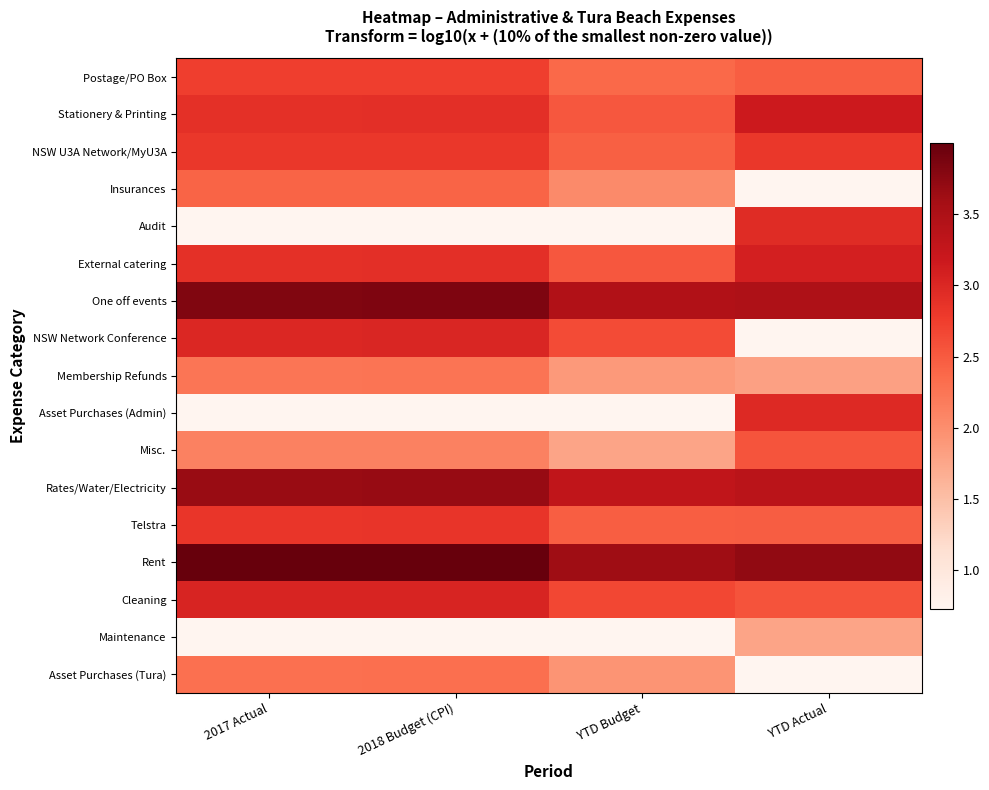

Reading left to right, extract all data points from this chart.

Postage/PO Box: 2017 Actual=2.7	2018 Budget (CPI)=2.7	YTD Budget=2.4	YTD Actual=2.5
Stationery & Printing: 2017 Actual=2.9	2018 Budget (CPI)=2.9	YTD Budget=2.5	YTD Actual=3.2
NSW U3A Network/MyU3A: 2017 Actual=2.8	2018 Budget (CPI)=2.8	YTD Budget=2.4	YTD Actual=2.8
Insurances: 2017 Actual=2.4	2018 Budget (CPI)=2.4	YTD Budget=2.0	YTD Actual=0.7
Audit: 2017 Actual=0.7	2018 Budget (CPI)=0.7	YTD Budget=0.7	YTD Actual=2.9
External catering: 2017 Actual=2.9	2018 Budget (CPI)=2.9	YTD Budget=2.5	YTD Actual=3.1
One off events: 2017 Actual=3.8	2018 Budget (CPI)=3.8	YTD Budget=3.5	YTD Actual=3.5
NSW Network Conference: 2017 Actual=3.0	2018 Budget (CPI)=3.0	YTD Budget=2.6	YTD Actual=0.7
Membership Refunds: 2017 Actual=2.2	2018 Budget (CPI)=2.3	YTD Budget=1.9	YTD Actual=1.8
Asset Purchases (Admin): 2017 Actual=0.7	2018 Budget (CPI)=0.7	YTD Budget=0.7	YTD Actual=3.0
Misc.: 2017 Actual=2.1	2018 Budget (CPI)=2.1	YTD Budget=1.8	YTD Actual=2.6
Rates/Water/Electricity: 2017 Actual=3.7	2018 Budget (CPI)=3.7	YTD Budget=3.3	YTD Actual=3.4
Telstra: 2017 Actual=2.8	2018 Budget (CPI)=2.8	YTD Budget=2.5	YTD Actual=2.5
Rent: 2017 Actual=4.0	2018 Budget (CPI)=4.0	YTD Budget=3.6	YTD Actual=3.7
Cleaning: 2017 Actual=3.0	2018 Budget (CPI)=3.0	YTD Budget=2.7	YTD Actual=2.6
Maintenance: 2017 Actual=0.7	2018 Budget (CPI)=0.7	YTD Budget=0.7	YTD Actual=1.8
Asset Purchases (Tura): 2017 Actual=2.3	2018 Budget (CPI)=2.3	YTD Budget=1.9	YTD Actual=0.7